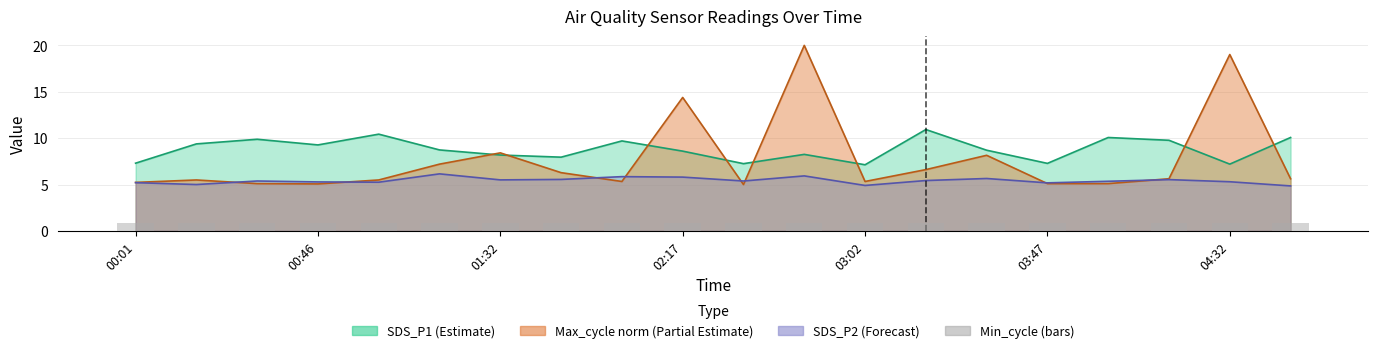

At 01:32, list the series in order from smallest to largest.

SDS_P2, SDS_P1, Max_cycle